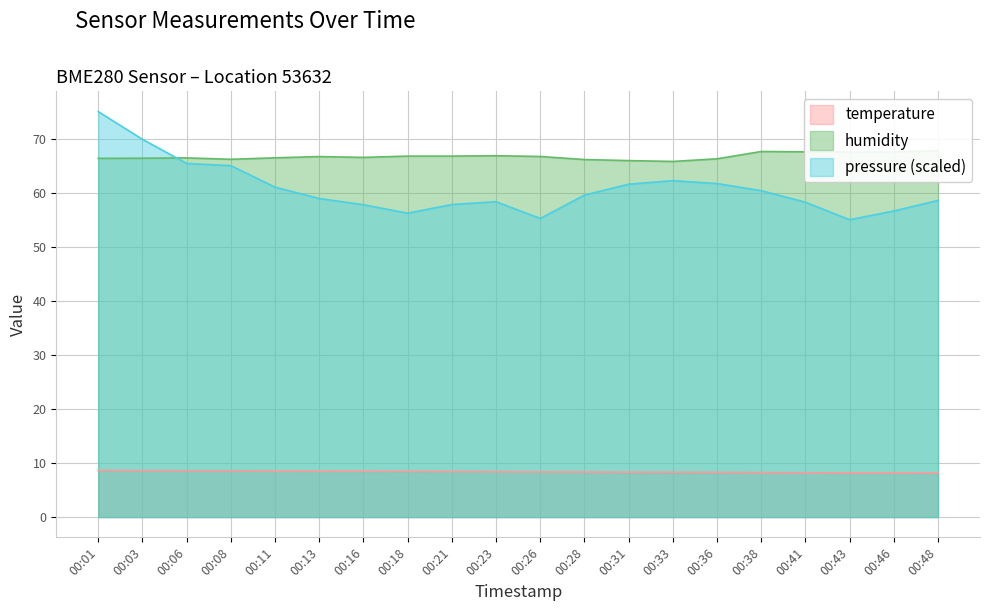

What is the difference between the temperature values at 00:06 and 00:43?

0.4